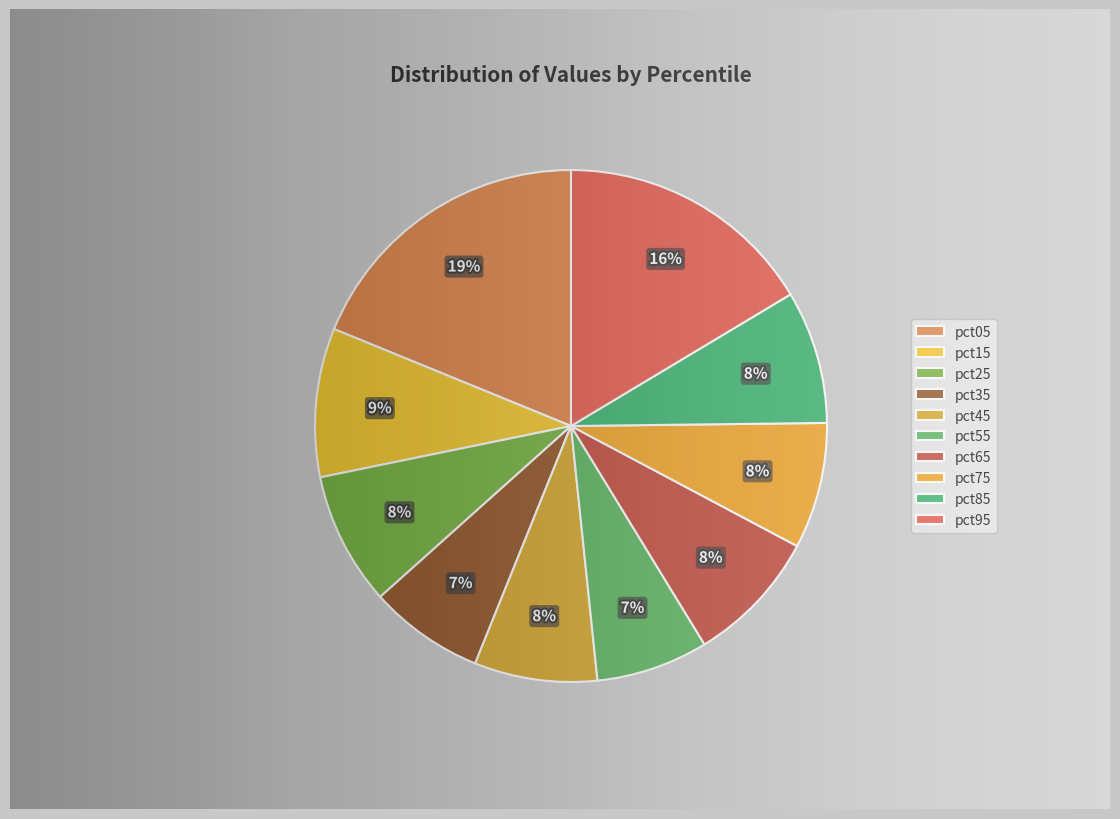

True or false: pct65 accounts for 8% of the total.

True